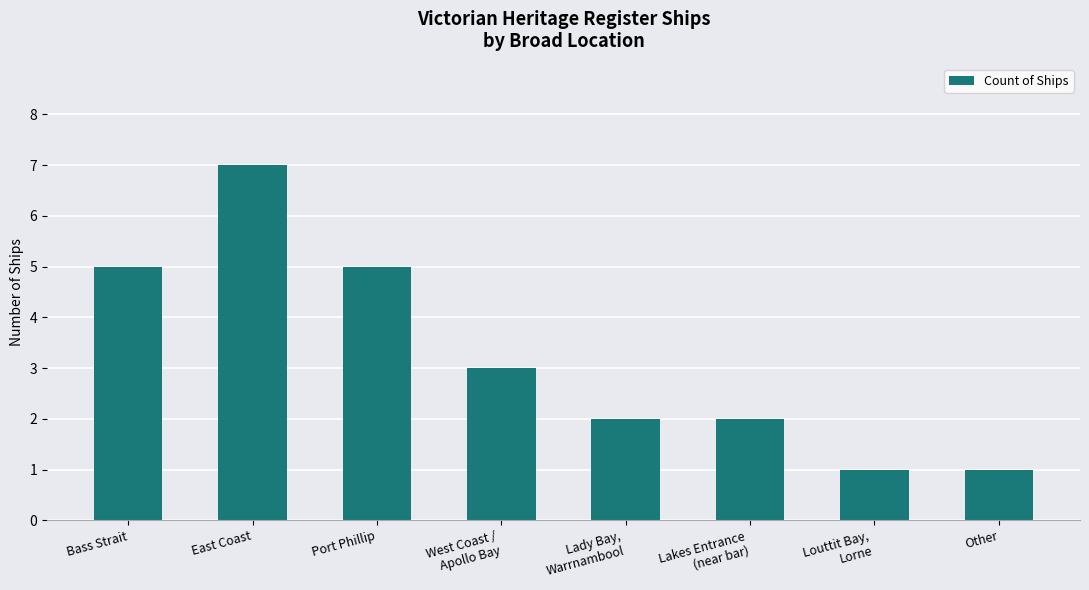

What is the change in value from Bass Strait to Other?

-4